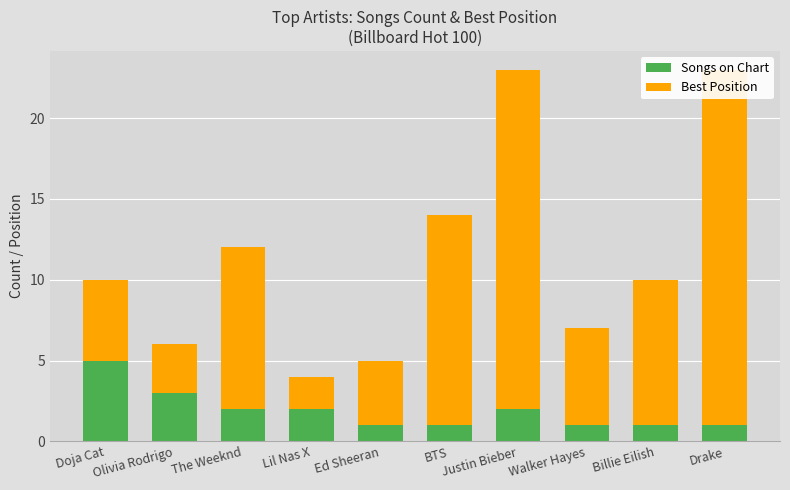

What is the label of the 5th bar from the left?

Ed Sheeran